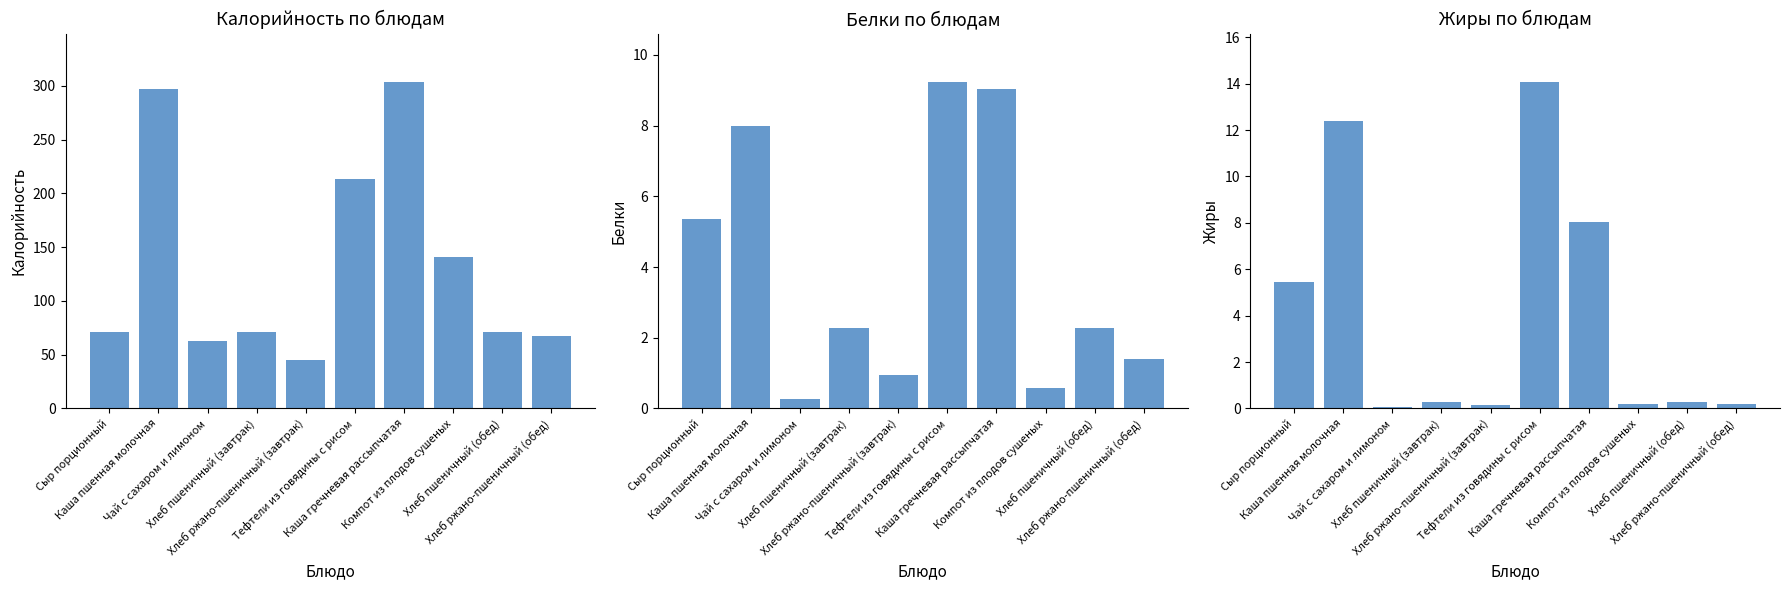

Reading left to right, list all the values displayed in this chart.

Калорийность: 70.6	296.8	62.6	71.2	44.9	213.5	303.0	141.2	71.2	67.3
Белки: 5.4	8.0	0.3	2.3	0.9	9.2	9.0	0.6	2.3	1.4
Жиры: 5.5	12.4	0.1	0.3	0.1	14.1	8.0	0.2	0.3	0.2